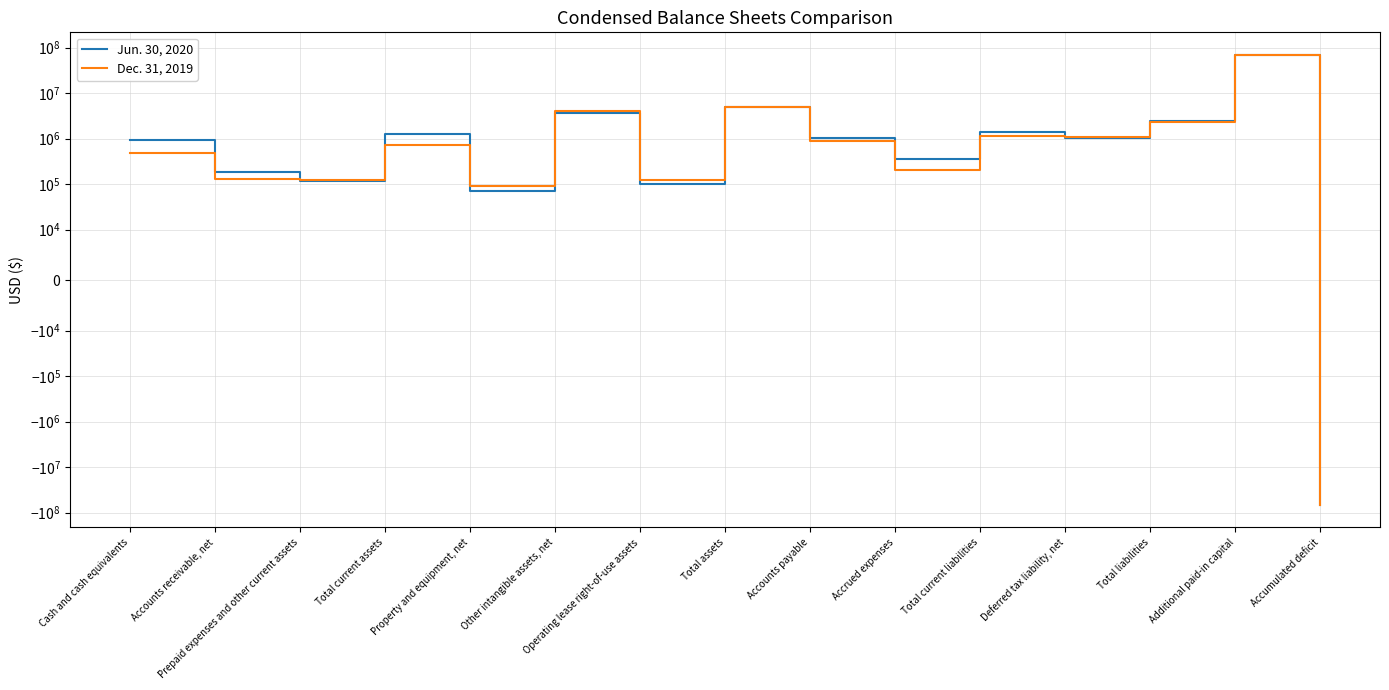

Which series has the largest total across all categories?

Jun. 30, 2020